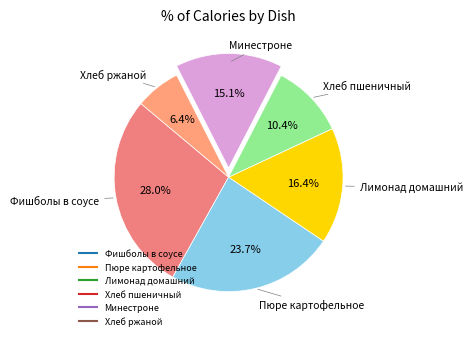

Which has a higher value, Лимонад домашний or Фишболы в соусе?

Фишболы в соусе